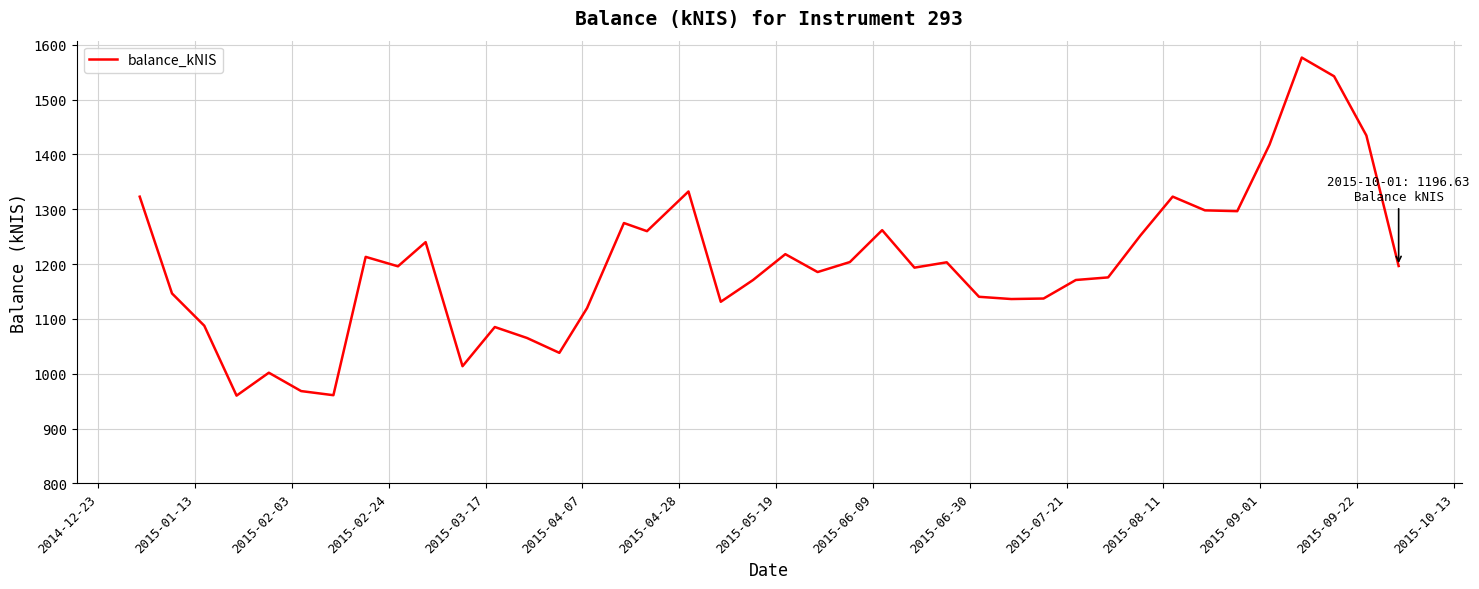

What is the greatest value displayed?

1576.7